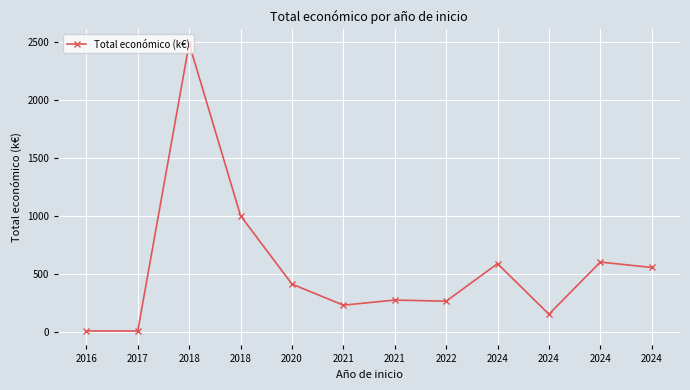

The chart shows a value of 40.5 at 2024. True or false?

False